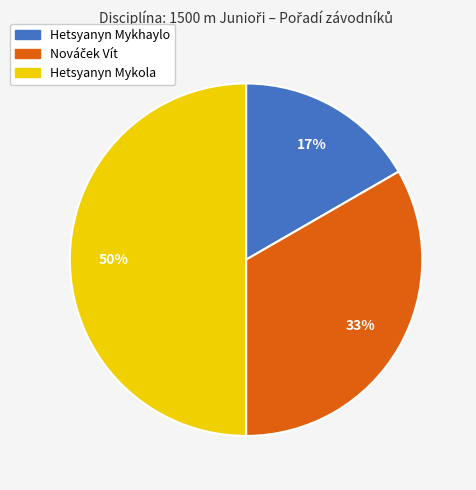

Which category has the biggest portion of the pie?

Hetsyanyn Mykola